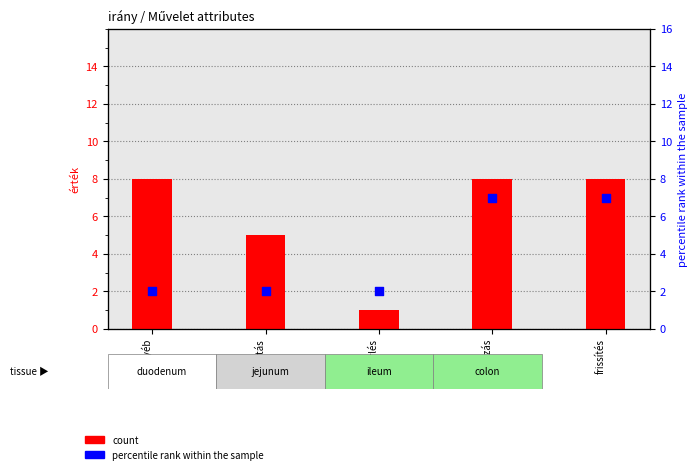

Is the value of percentile rank within the sample at egyéb greater than the value of count at létrehozás?

No